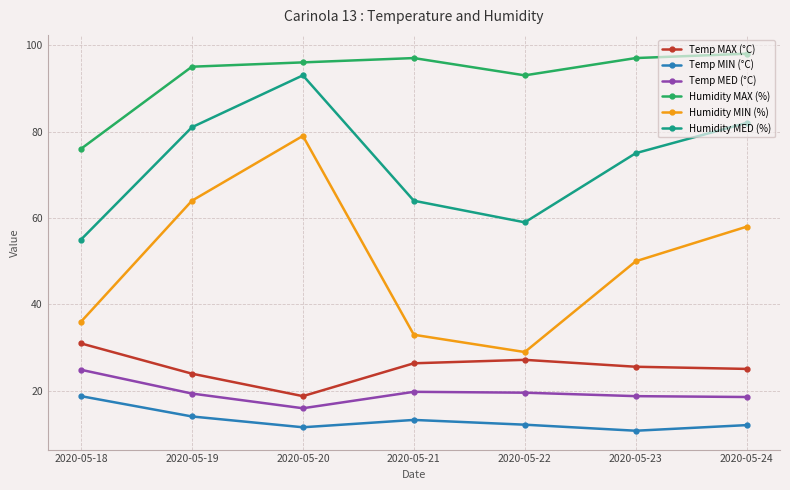

How many distinct data groups are displayed?

6